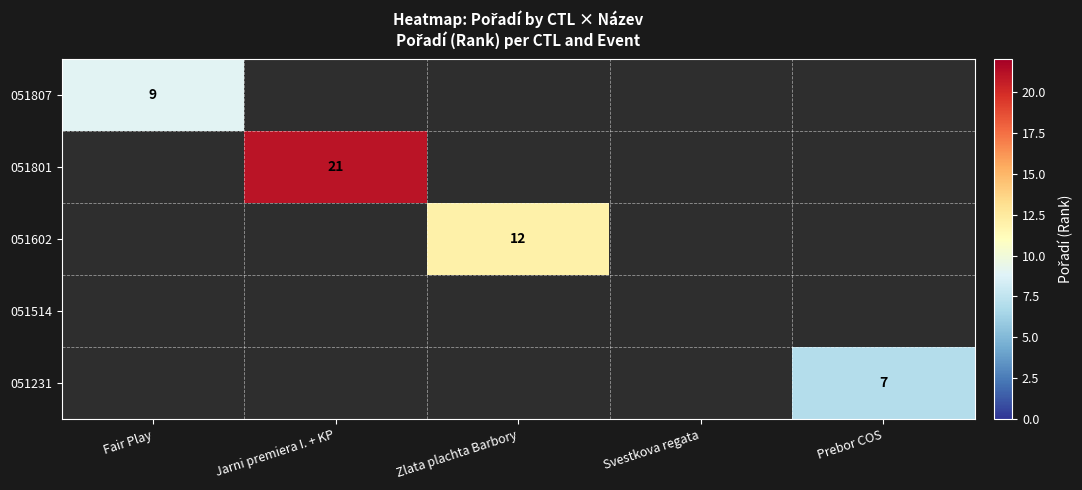

True or false: 051801 has a value of 9 at Jarni premiera I. + KP.

False